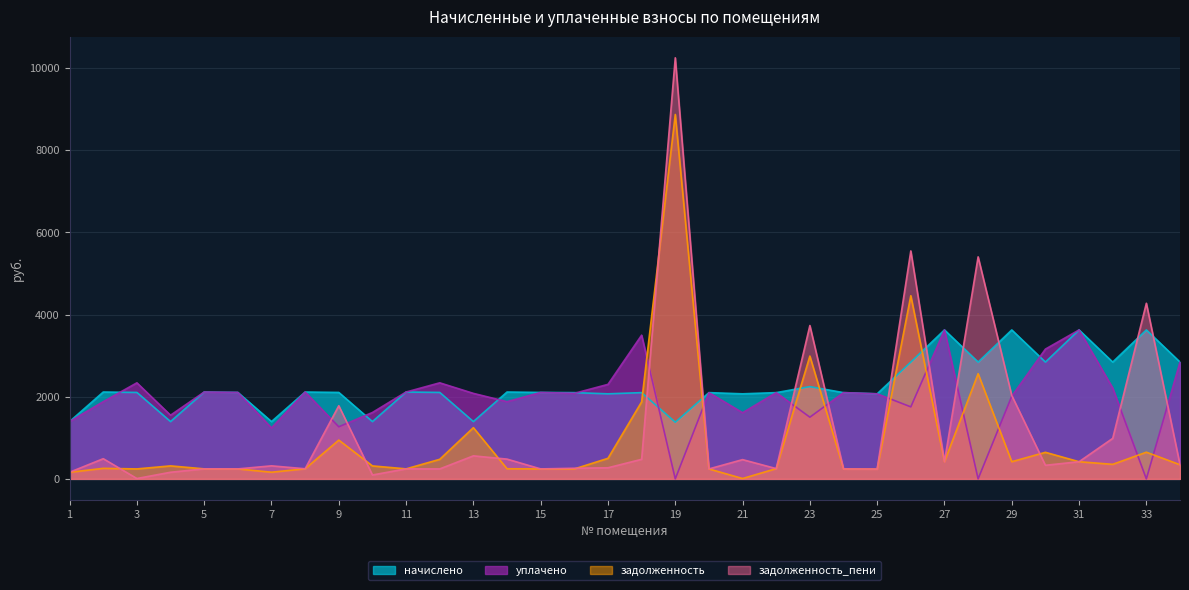

At which category does начислено reach its first local peak?

2